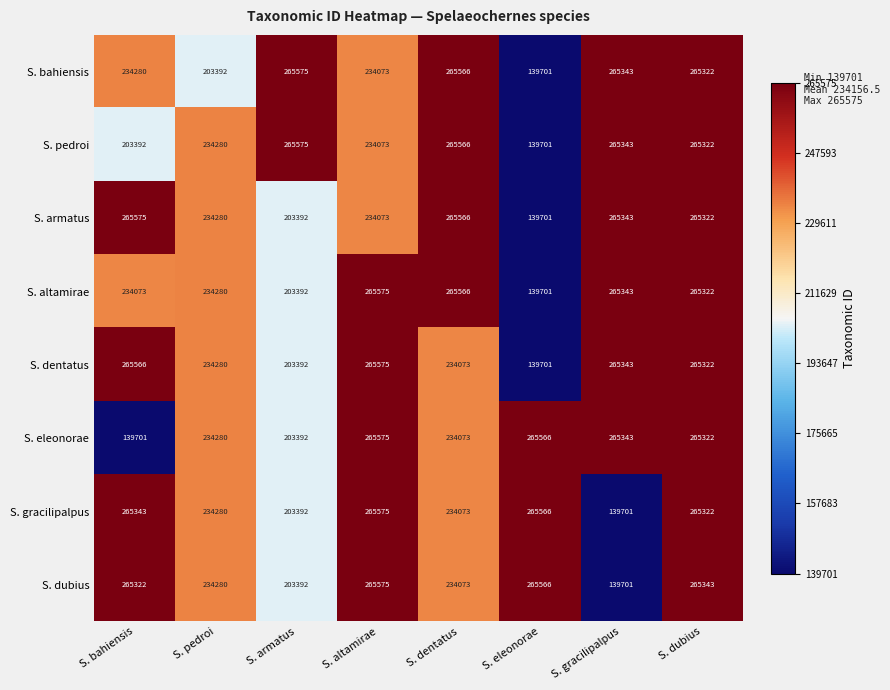

What is the difference between the highest and lowest values at S. altamirae?

31502